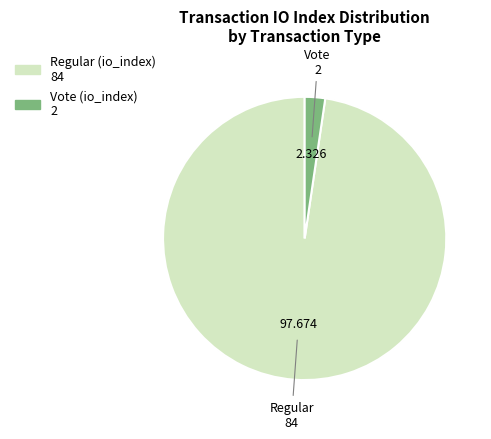

Is there a majority slice in this chart?

Yes